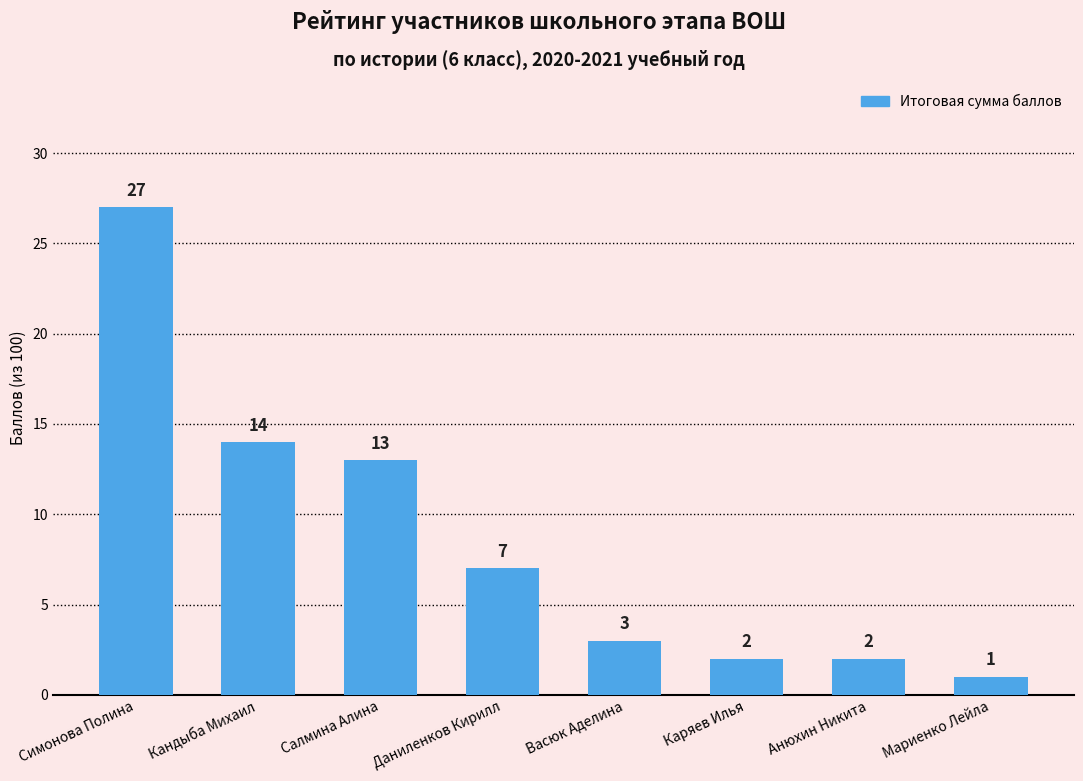

What is the sum of the values at Кандыба Михаил and Даниленков Кирилл?

21